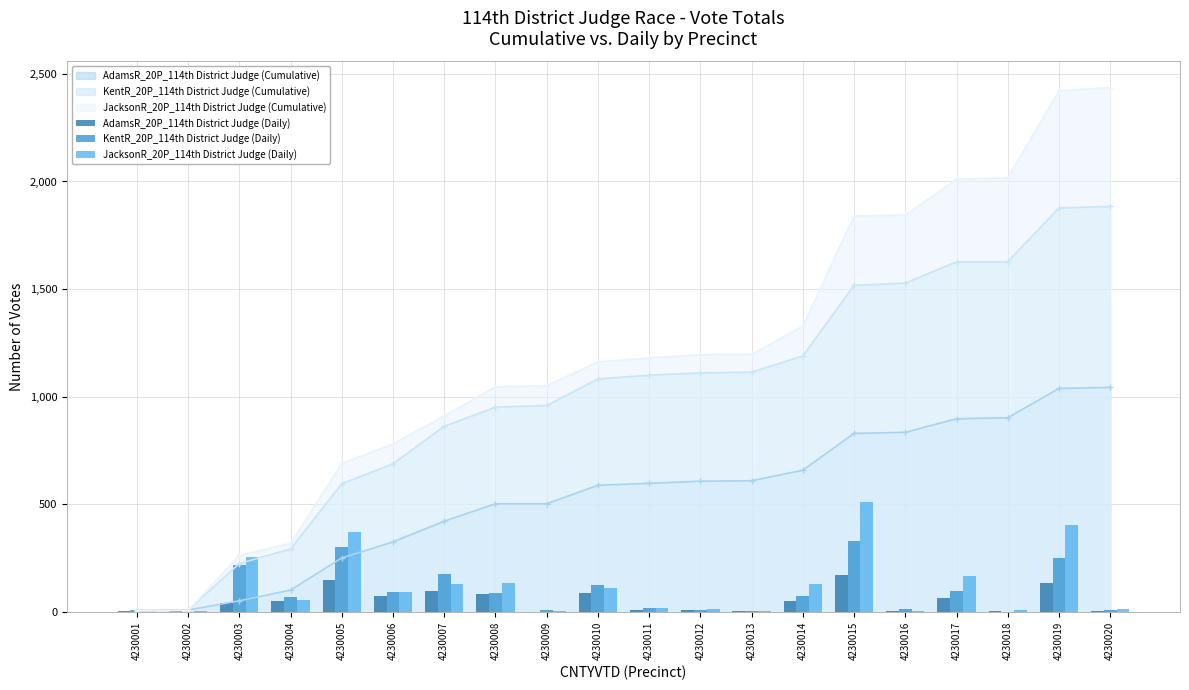

True or false: AdamsR_20P_114th District Judge (Cumulative) has a value of 325 at 4230006.

True